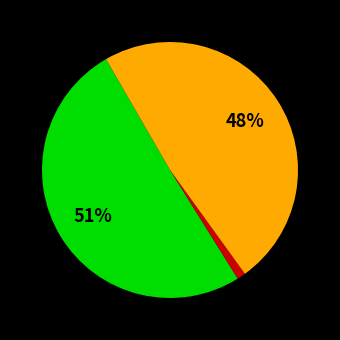

To the nearest percent, what is the average slice percentage?

33%